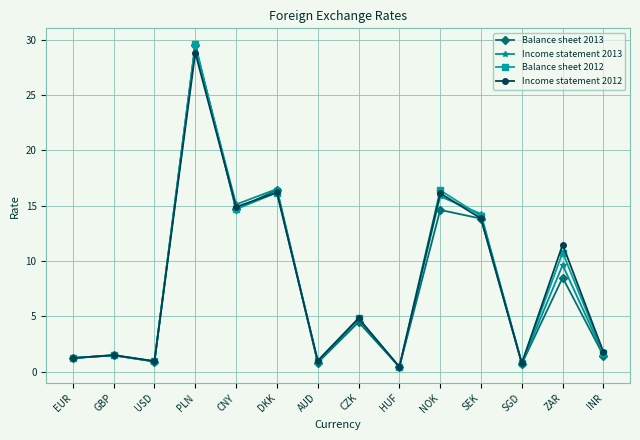

Is this an area chart (filled region under the line)?

No